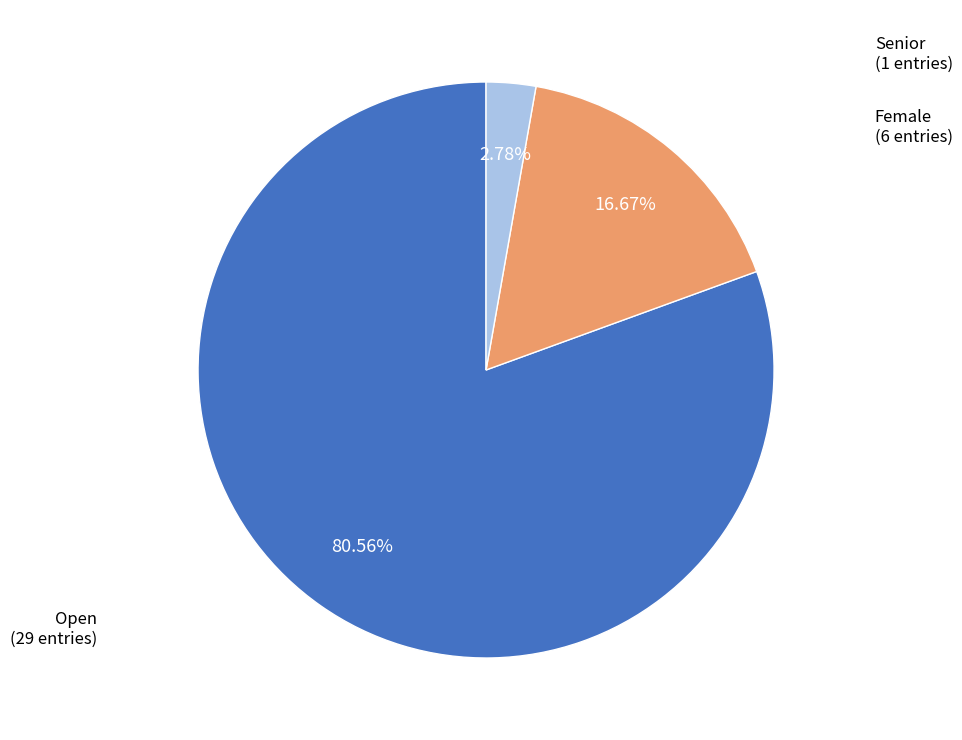

Is there any slice that represents more than half of the pie?

Yes